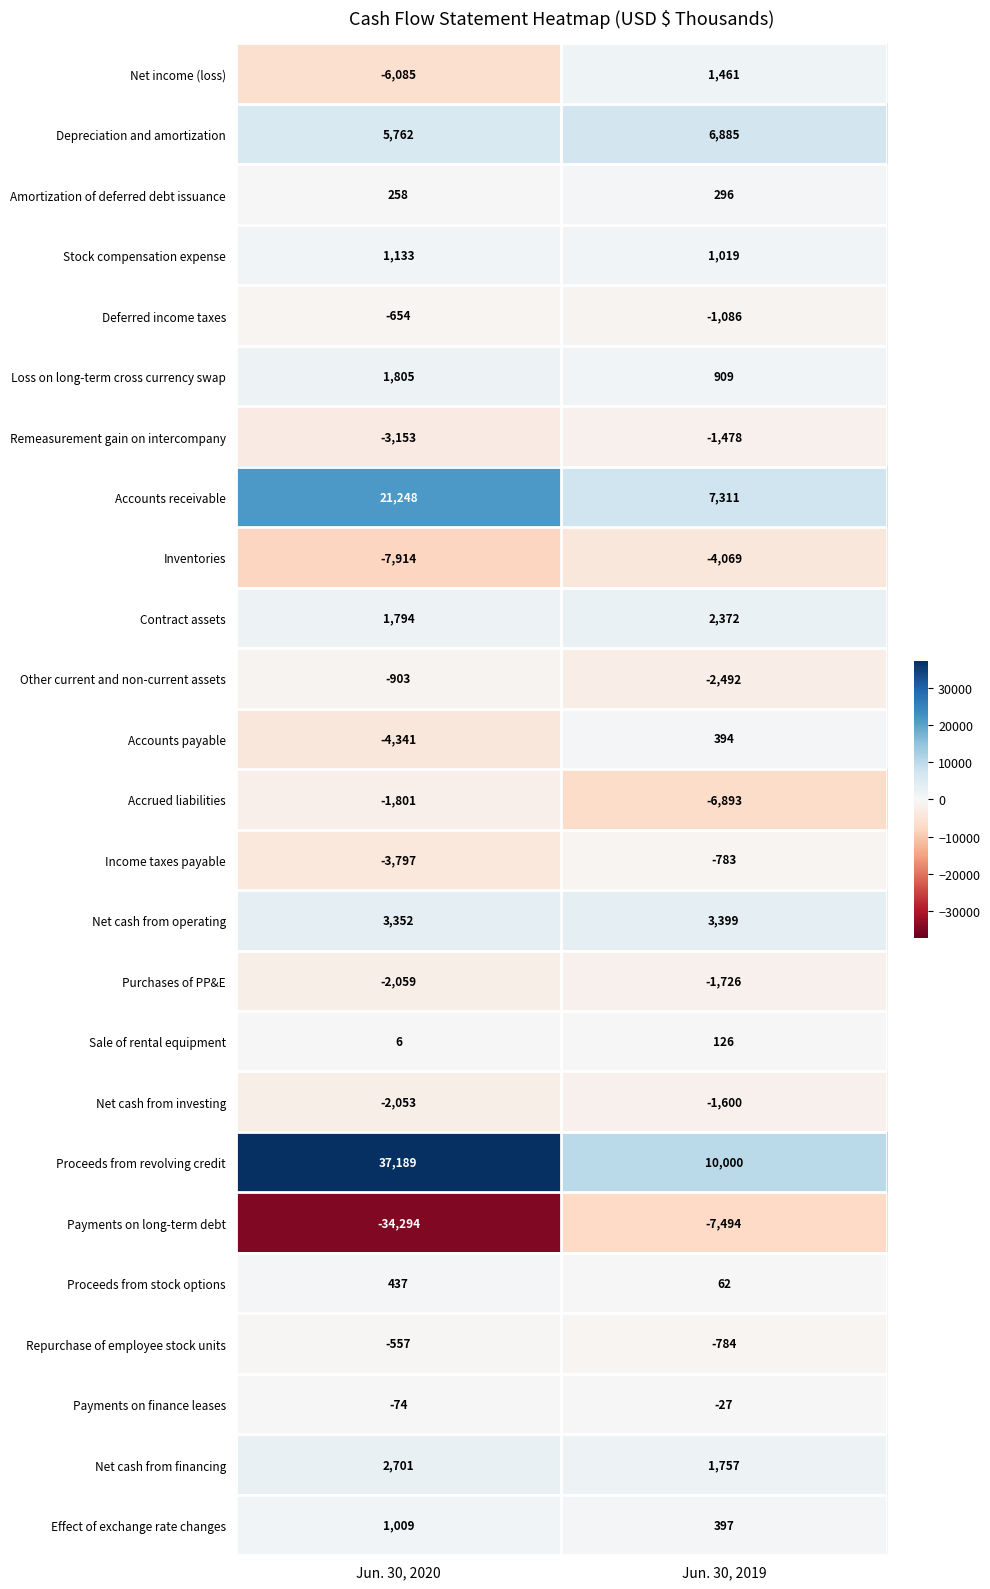

Rank the series at Jun. 30, 2019 from highest to lowest value.

Proceeds from revolving credit, Accounts receivable, Depreciation and amortization, Net cash from operating, Contract assets, Net cash from financing, Net income (loss), Stock compensation expense, Loss on long-term cross currency swap, Effect of exchange rate changes, Accounts payable, Amortization of deferred debt issuance, Sale of rental equipment, Proceeds from stock options, Payments on finance leases, Income taxes payable, Repurchase of employee stock units, Deferred income taxes, Remeasurement gain on intercompany, Net cash from investing, Purchases of PP&E, Other current and non-current assets, Inventories, Accrued liabilities, Payments on long-term debt